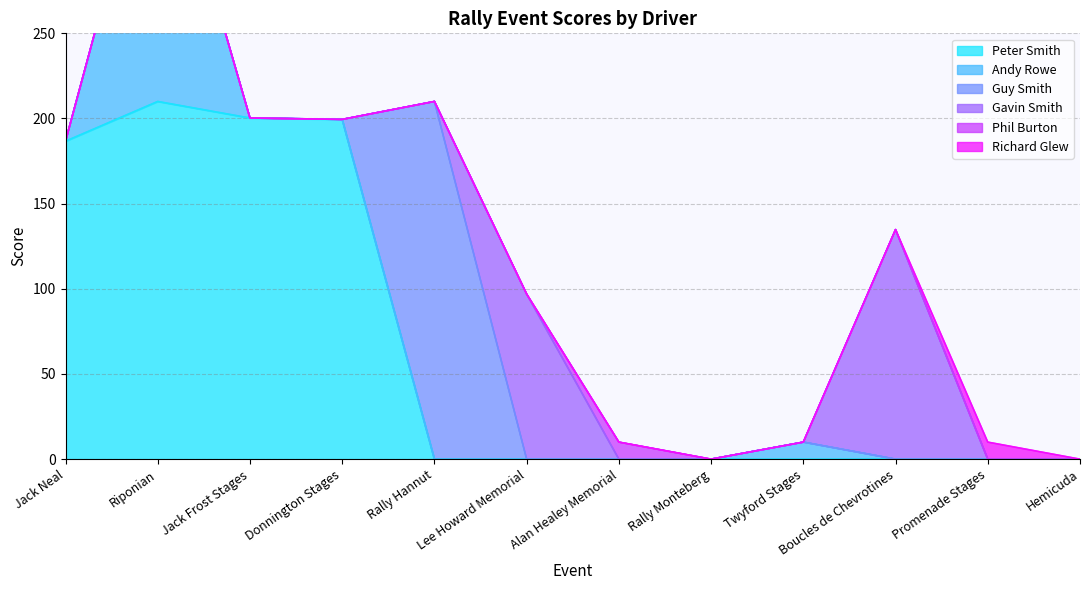

At which label is Peter Smith closest to 105?

Jack Neal